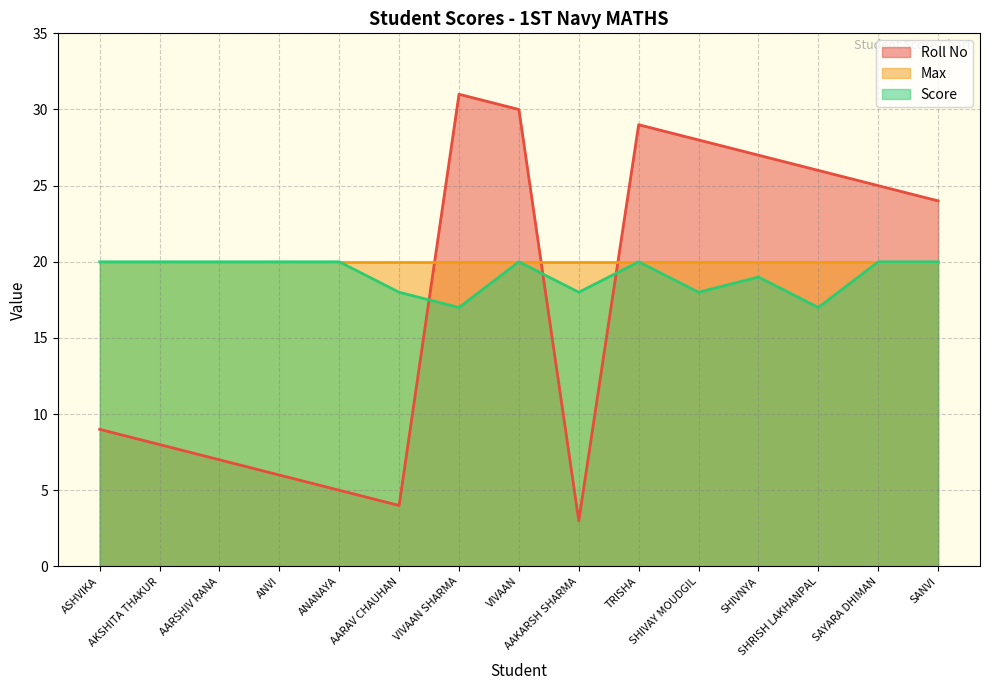

How many times do Roll No and Score cross each other?

3